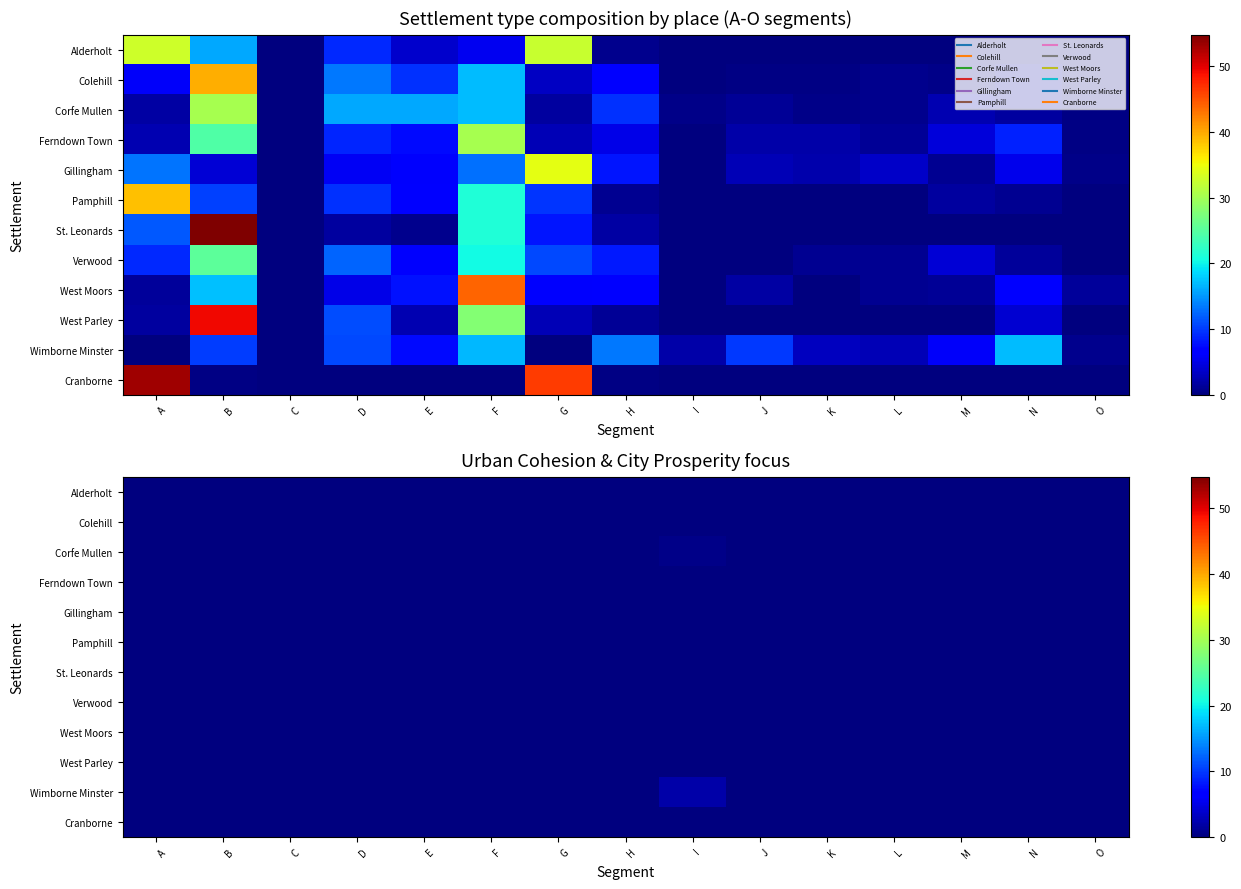

Which series changed the most between C and I?

Wimborne Minster